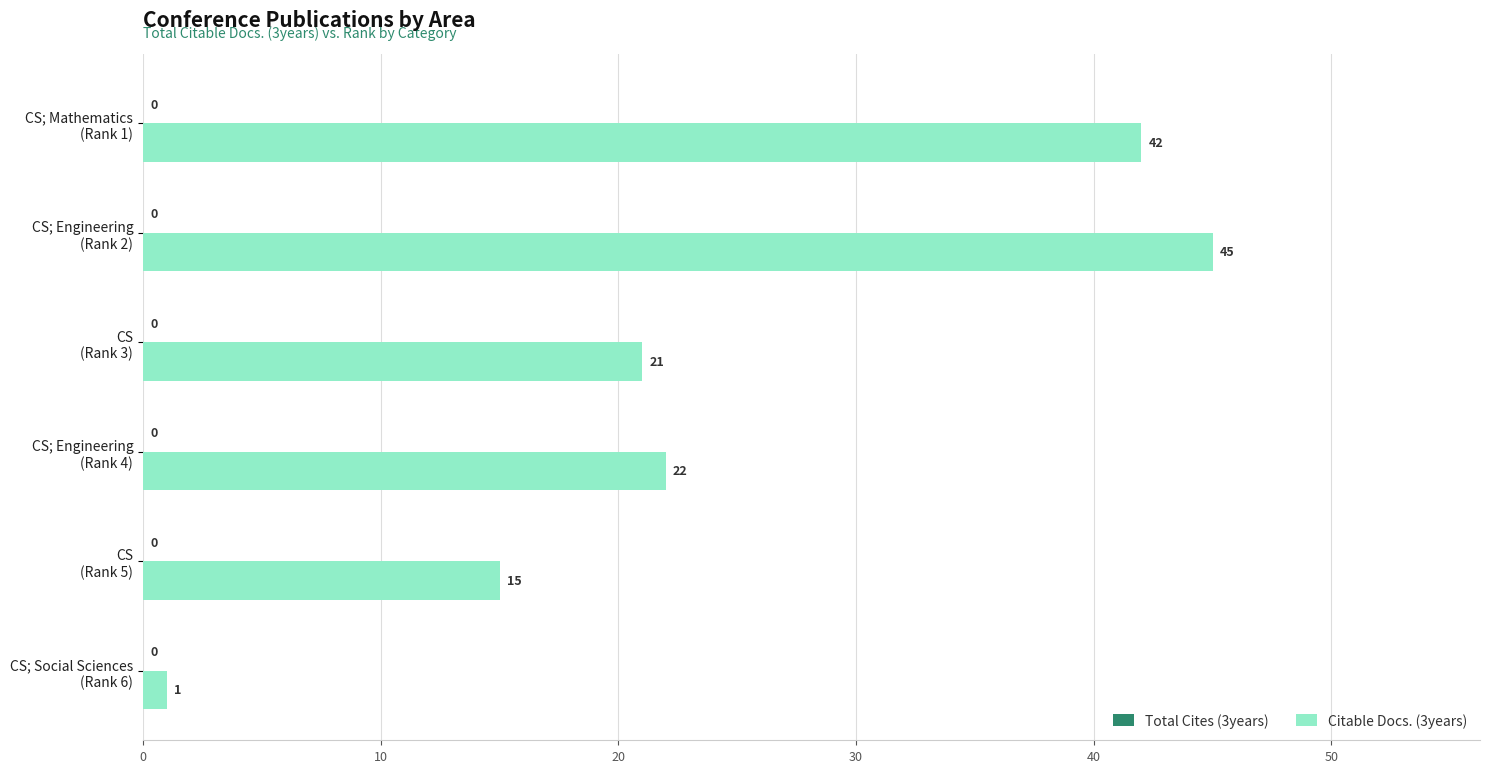

What is the greatest value displayed?

45